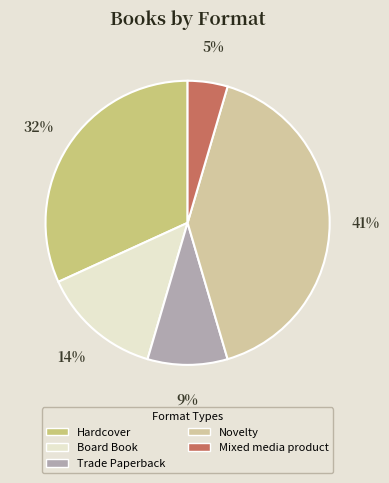

What percentage do Mixed media product and Novelty together represent?

45.5%